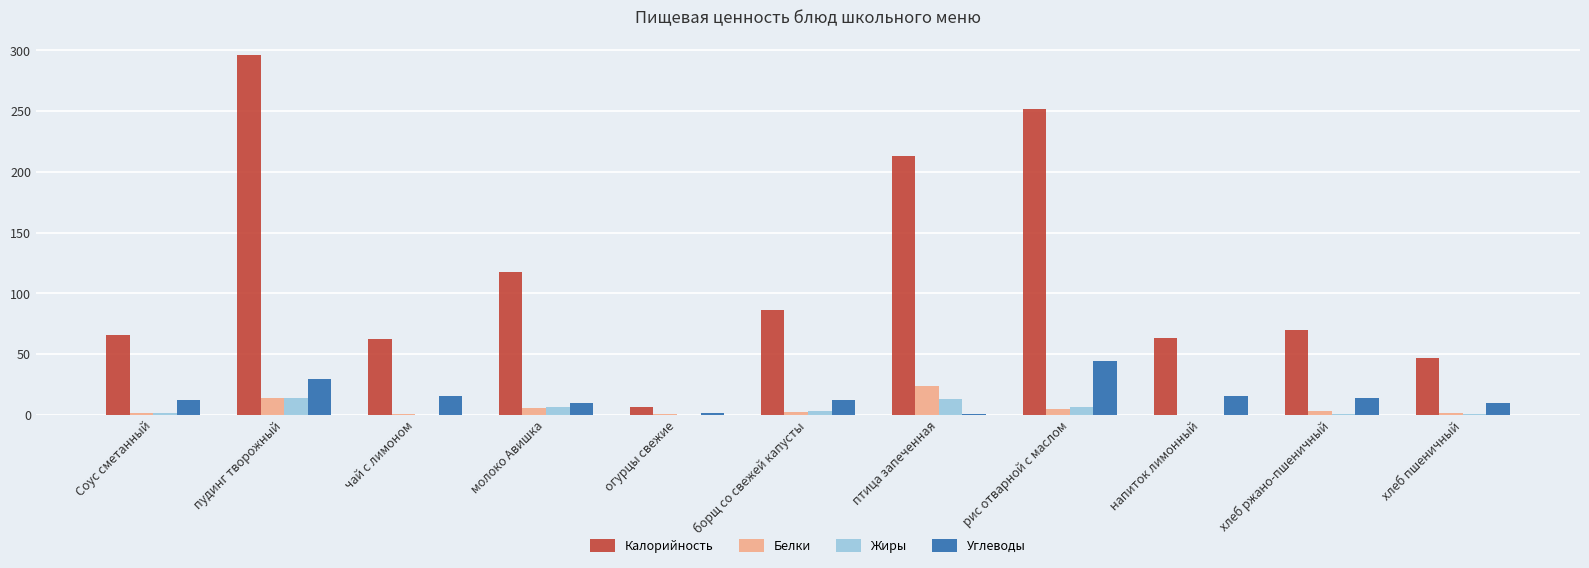

Which series has the largest total across all categories?

Калорийность